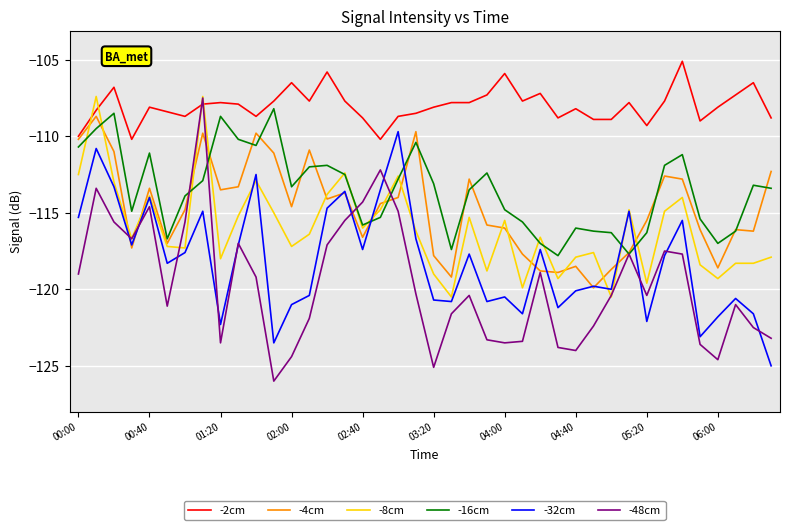

What is the minimum value shown in the chart?

-126.0